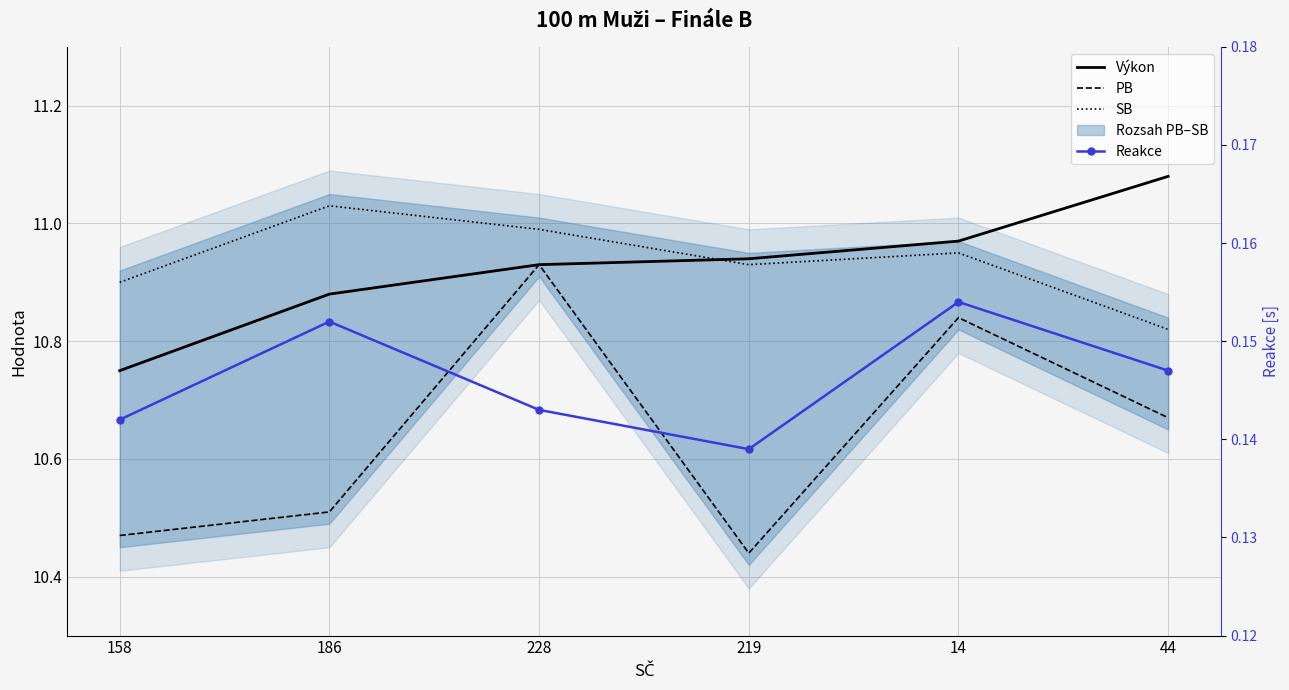

Which category has the lowest value across all series?

219